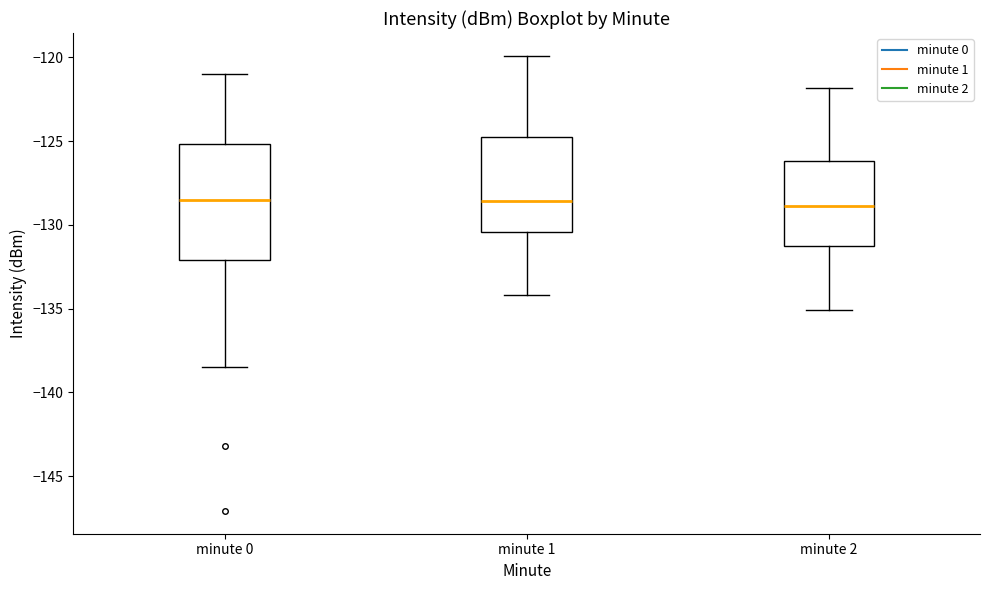

Reading left to right, transcribe this box plot: for each box, give where its median line is, the range the box spans, and where its two whiskers end, as read against the y-axis. The values are not printed on the chart, so give them approximately, as read against the axis.

minute 0: median -128.5, box -132.0 to -125.0, whiskers -138.5 to -121.0
minute 1: median -128.5, box -130.5 to -124.5, whiskers -134.0 to -120.0
minute 2: median -129.0, box -131.0 to -126.0, whiskers -135.0 to -122.0